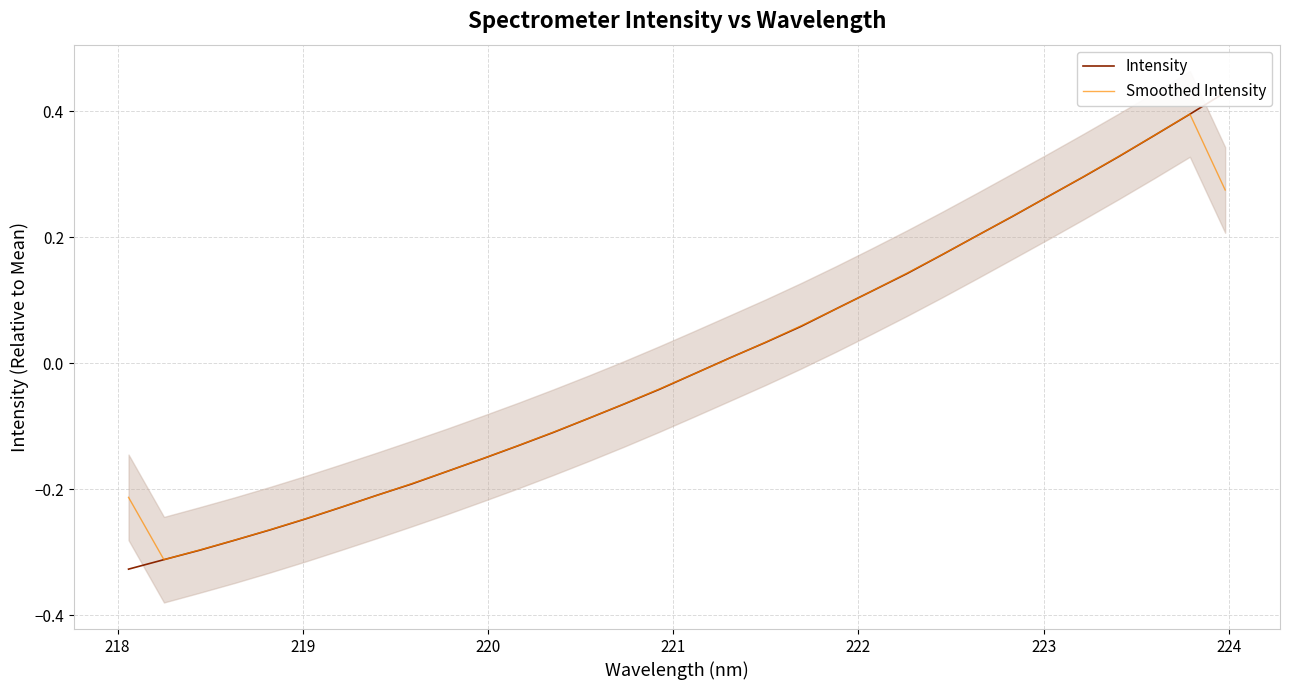

In Smoothed Intensity, how many points are lower than both neighbors (excluding endpoints)?

1